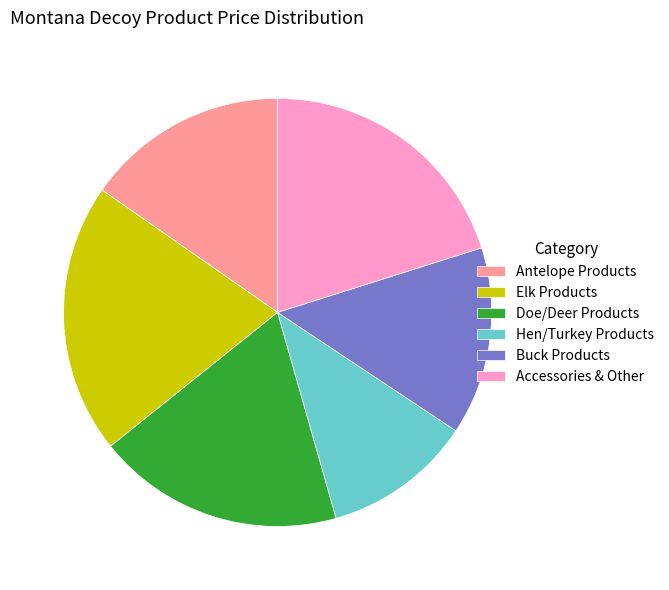

What is the smallest slice in the pie chart?

Hen/Turkey Products